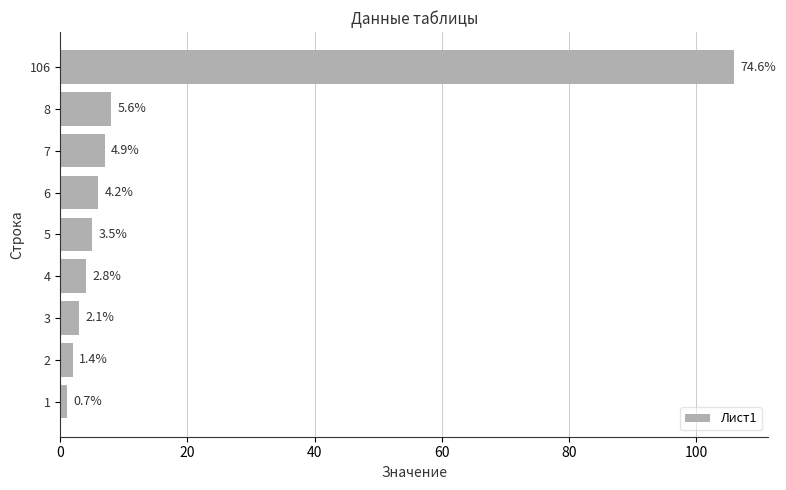

Are the bars horizontal?

Yes